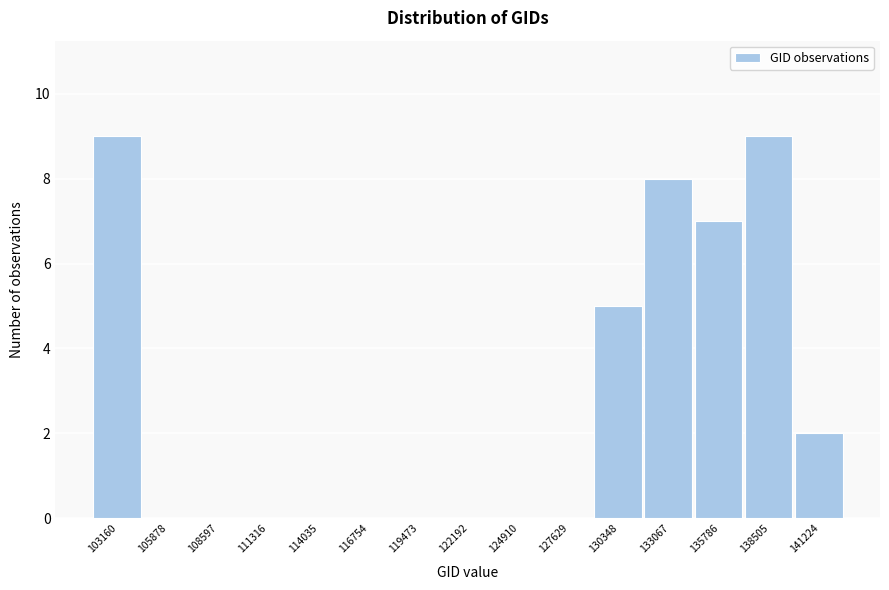

Reading left to right, what are all the values shown in this chart?

103160=9	105878=0	108597=0	111316=0	114035=0	116754=0	119473=0	122192=0	124910=0	127629=0	130348=5	133067=8	135786=7	138505=9	141224=2